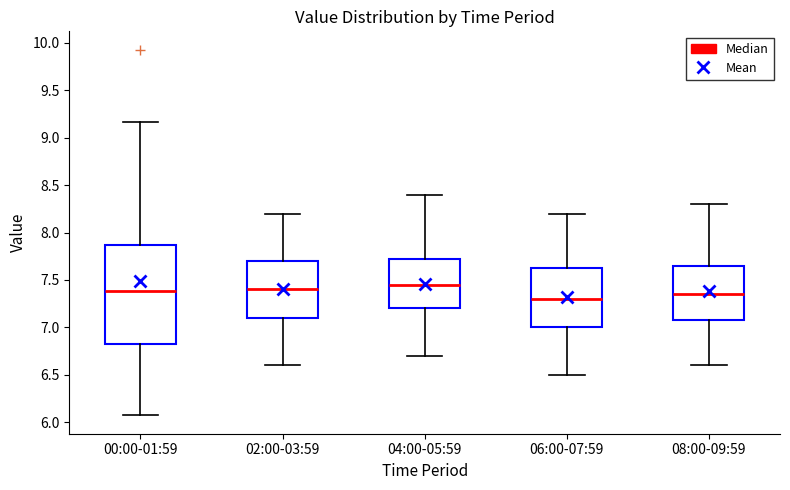

Reading left to right, transcribe this box plot: for each box, give where its median line is, the range the box spans, and where its two whiskers end, as read against the y-axis. The values are not printed on the chart, so give them approximately, as read against the axis.

00:00-01:59: median 7.40, box 6.80 to 7.85, whiskers 6.05 to 9.15
02:00-03:59: median 7.40, box 7.10 to 7.70, whiskers 6.60 to 8.20
04:00-05:59: median 7.45, box 7.20 to 7.75, whiskers 6.70 to 8.40
06:00-07:59: median 7.30, box 7.00 to 7.65, whiskers 6.50 to 8.20
08:00-09:59: median 7.35, box 7.10 to 7.65, whiskers 6.60 to 8.30